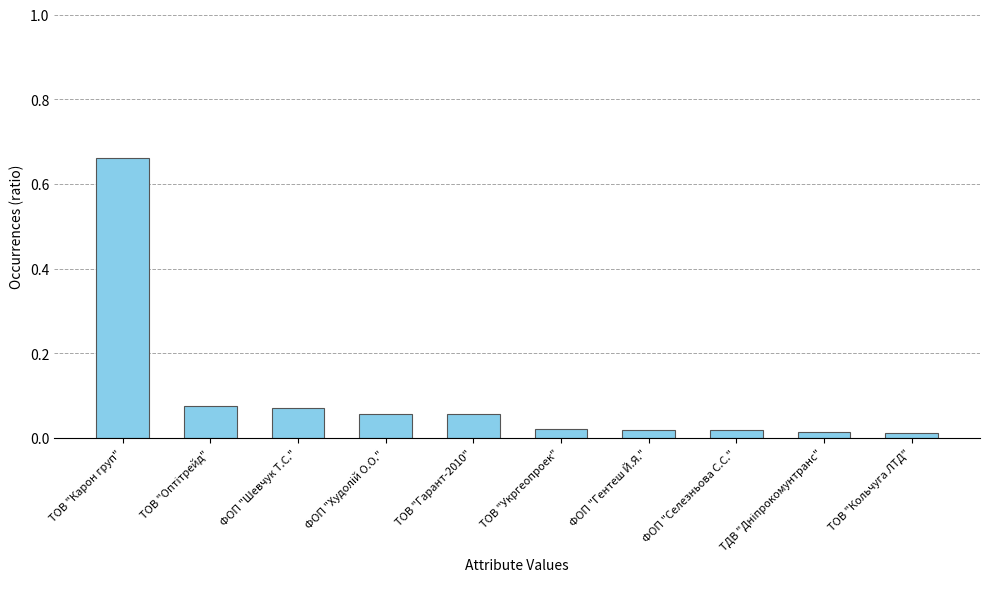

What is the difference between the maximum and second lowest values?

0.6